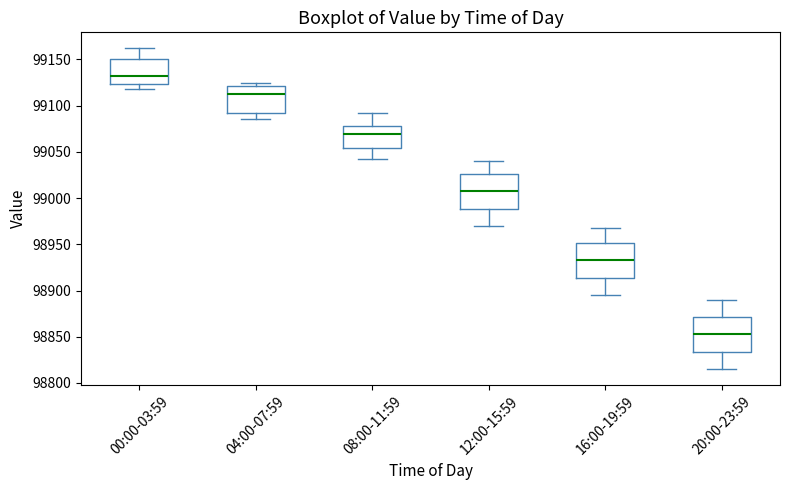

Which box has the highest median line?

00:00-03:59